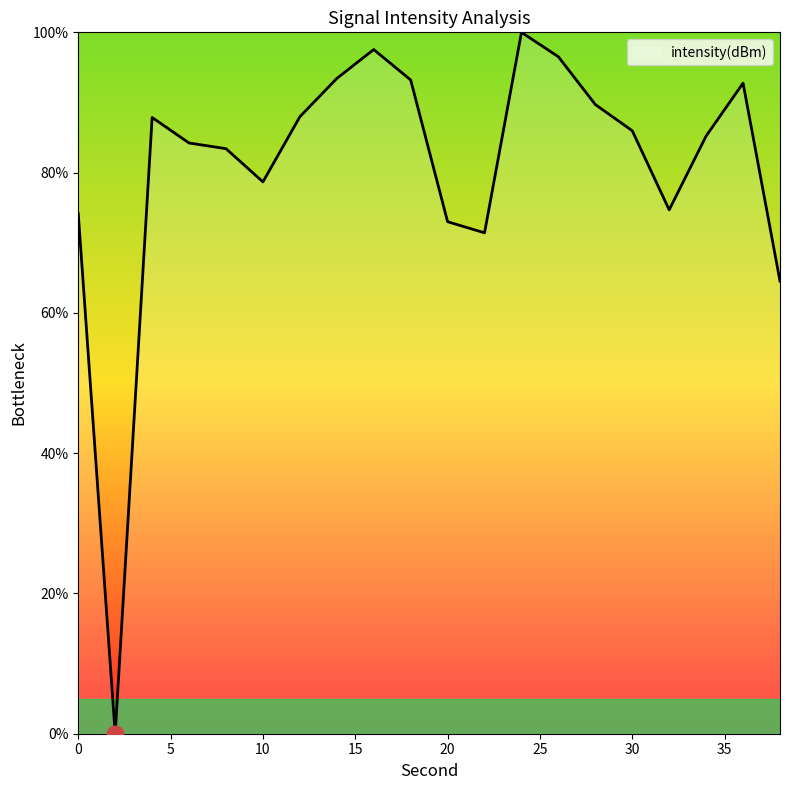

How many values are above zero?

19